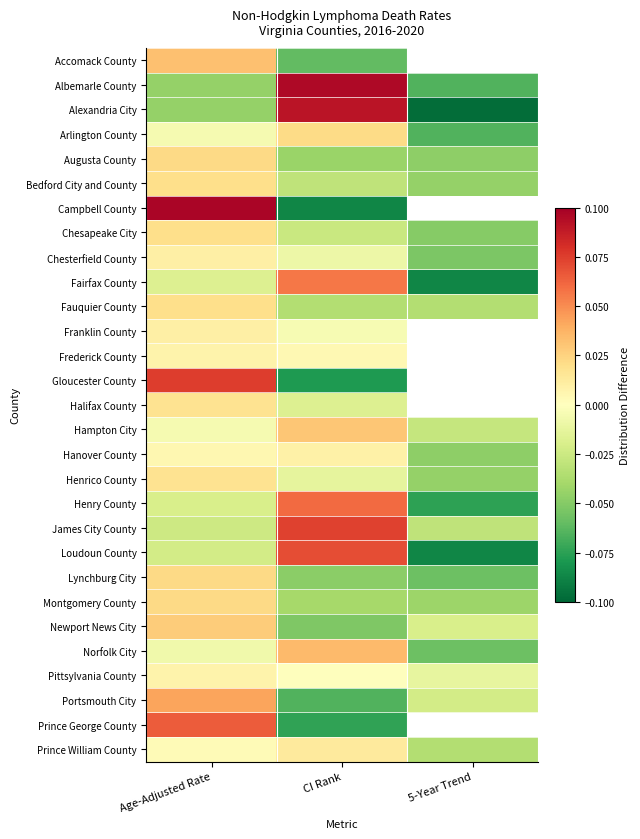

How many data points in Montgomery County are less than 0?

2